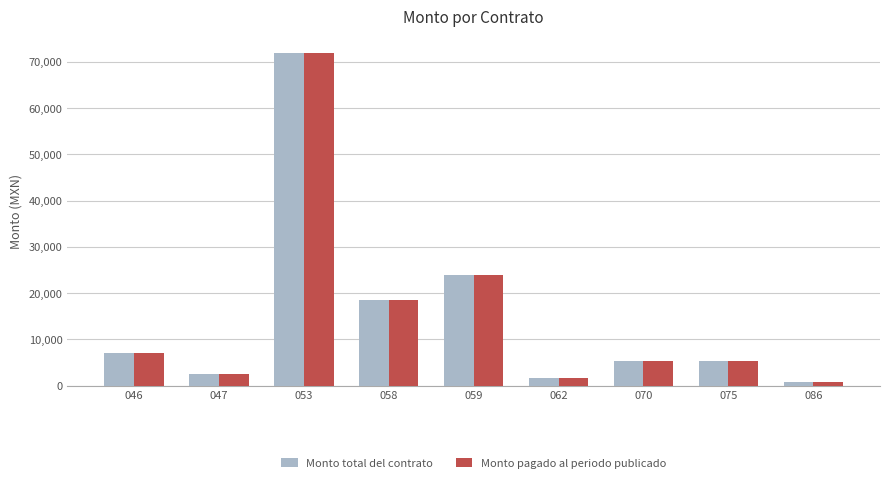

What are all the series names shown in the legend?

Monto total del contrato, Monto pagado al periodo publicado